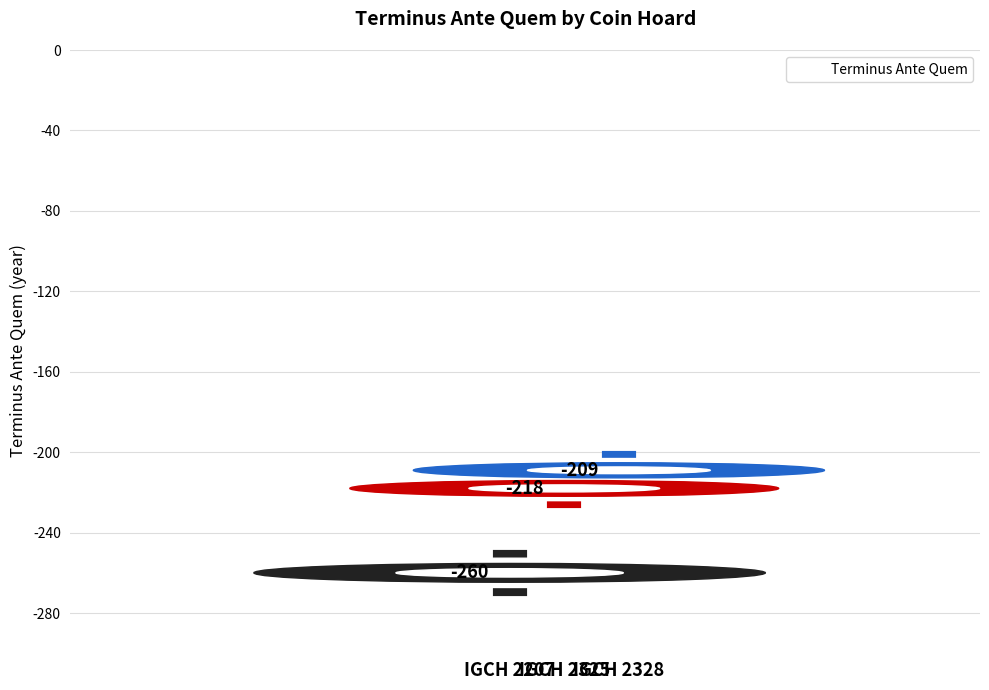

How many bars are there in total?

3